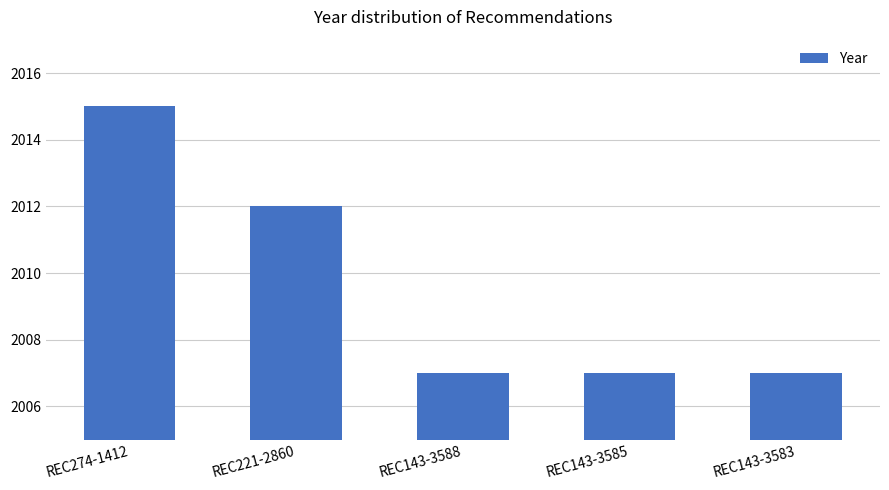

What is the label of the 3rd bar from the right?

REC143-3588